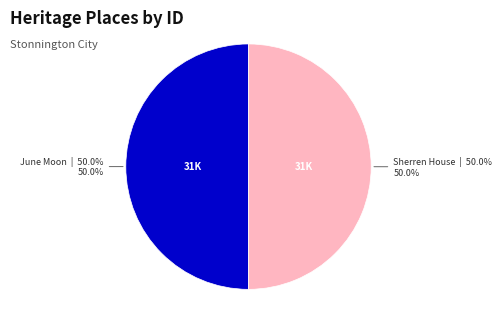

Approximately how many times larger is the value at June Moon compared to Sherren House?

1.0